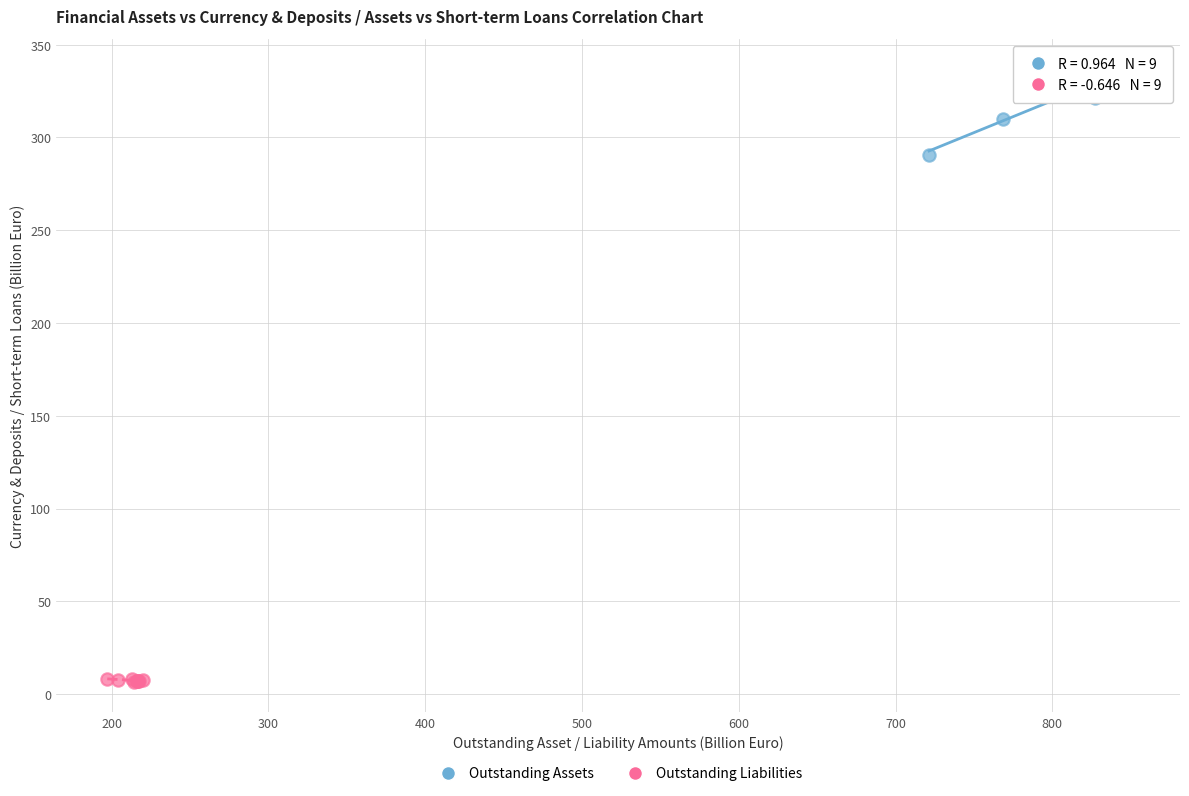

Which series reaches the minimum Y coordinate?

Outstanding Liabilities